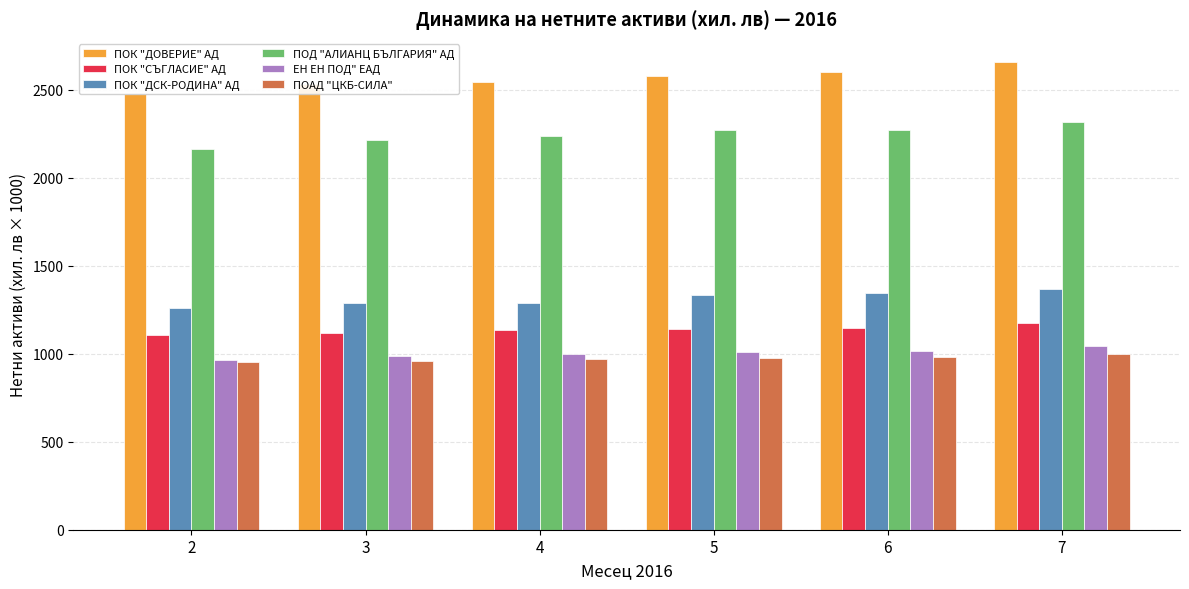

Which series has the largest range (max minus min)?

ПОК "ДОВЕРИЕ" АД